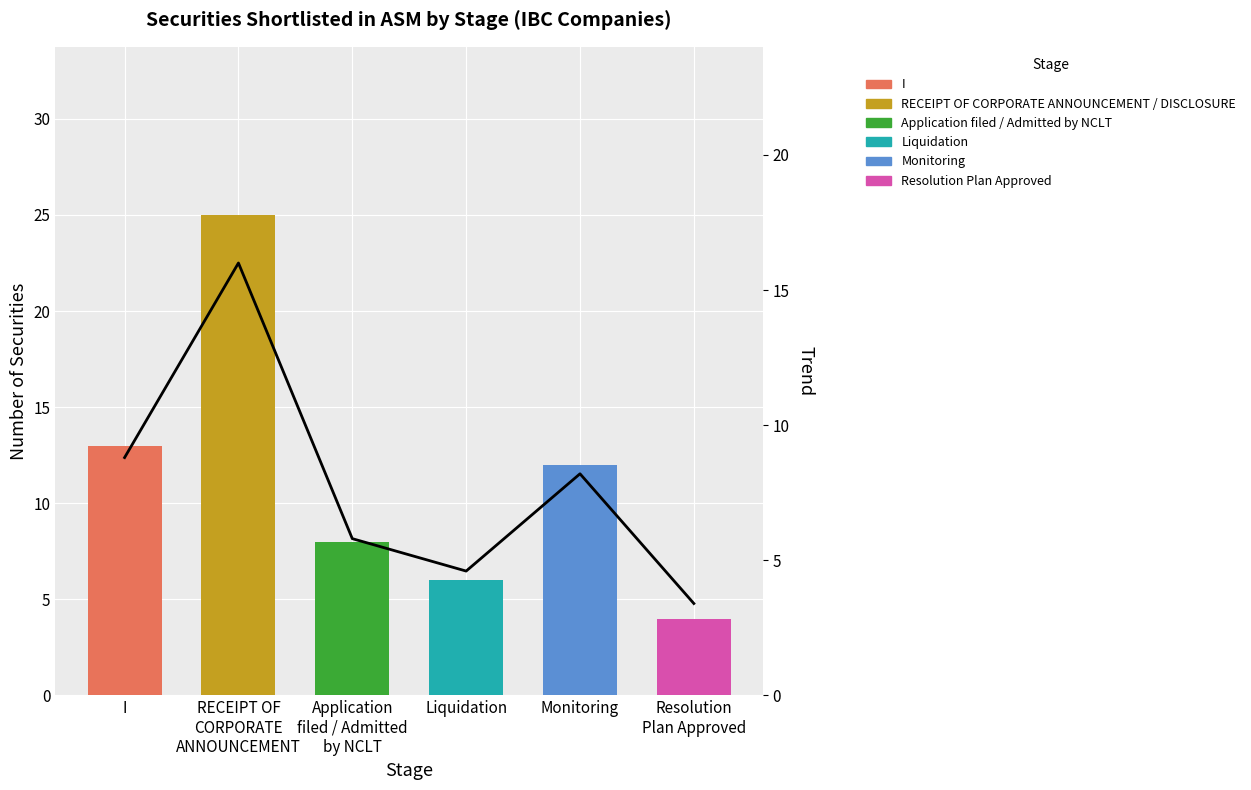

List the labels in order of value, smallest first.

Resolution
Plan Approved, Liquidation, Application
filed / Admitted
by NCLT, Monitoring, I, RECEIPT OF
CORPORATE
ANNOUNCEMENT